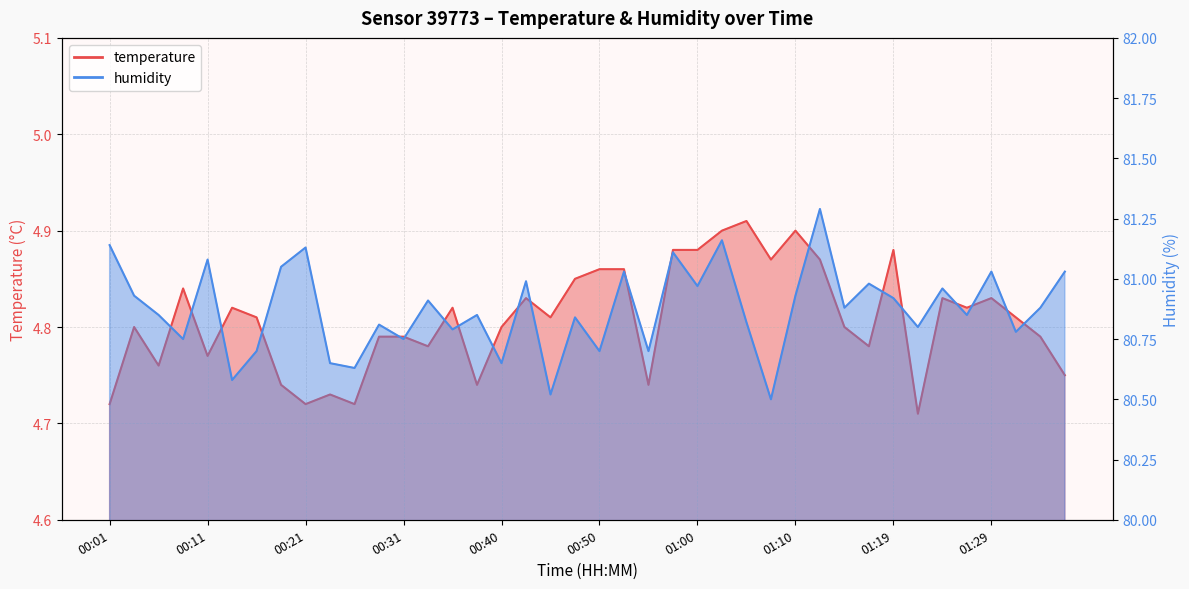

At which category does humidity reach its first local valley?

00:09